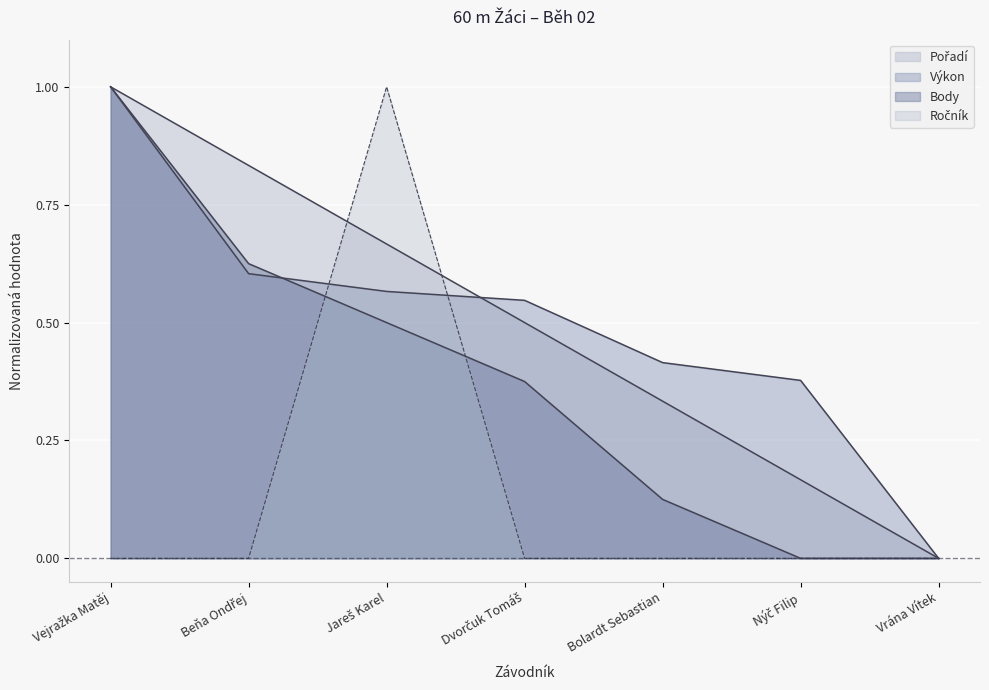

Which series changed the most between Jareš Karel and Nýč Filip?

Ročník